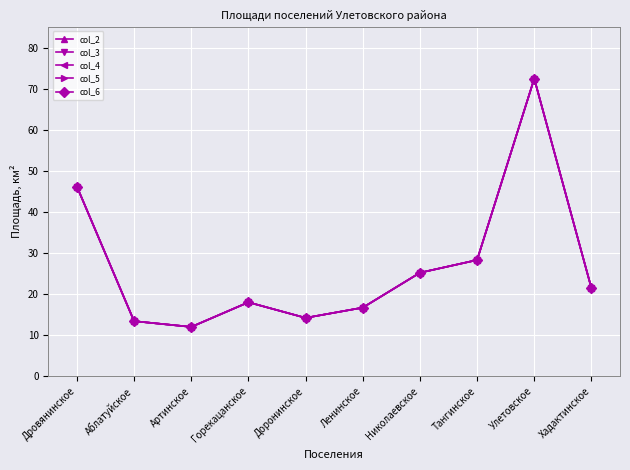

Is this an area chart (filled region under the line)?

No